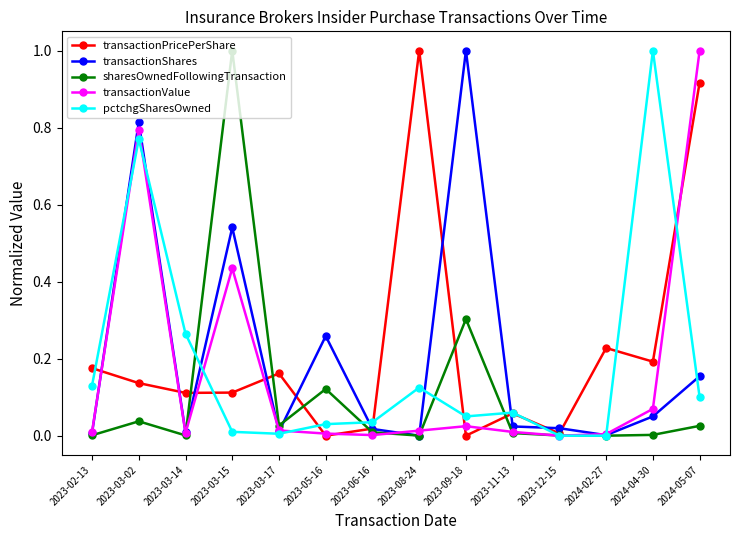

Between 2023-02-13 and 2023-08-24, which series saw the biggest shift?

transactionPricePerShare